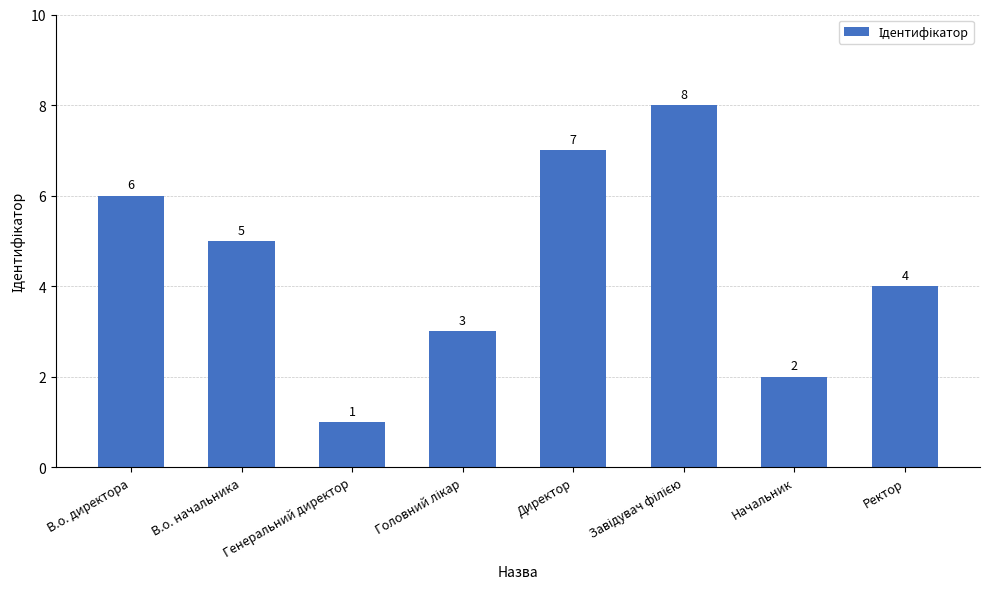

What is the minimum value shown in the chart?

1